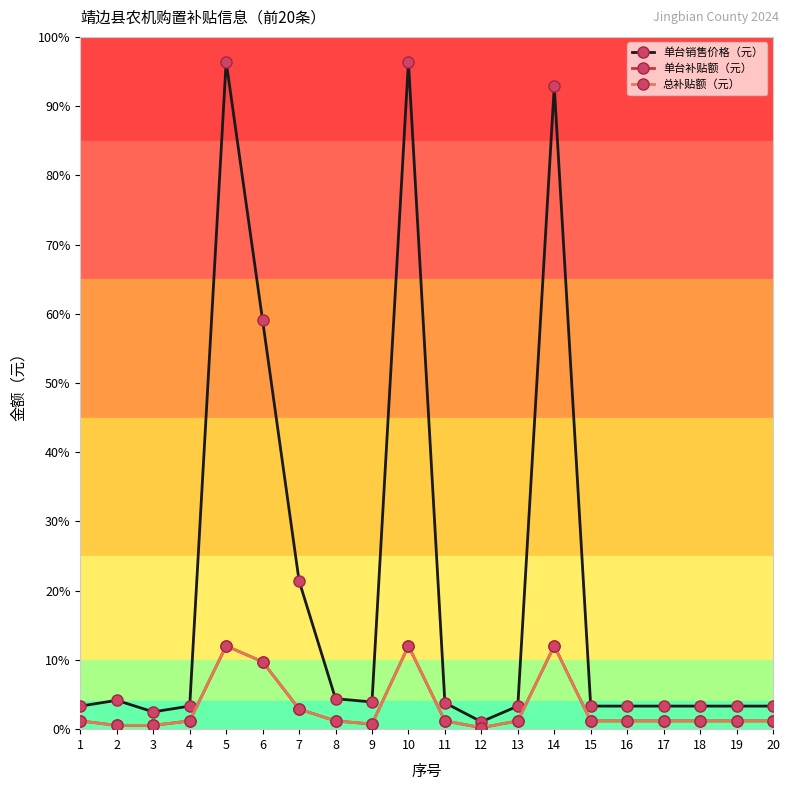

Reading right to left, what are all the values shown in this chart?

单台销售价格（元）: 14000	14000	14000	14000	14000	14000	390000	14000	4500	16000	405000	16500	18500	90000	248000	405000	14000	10500	17500	14000
单台补贴额（元）: 5000	5000	5000	5000	5000	5000	50500	5000	930	5000	50500	3100	5000	12200	40900	50500	5000	2300	2300	5000
总补贴额（元）: 5000	5000	5000	5000	5000	5000	50500	5000	930	5000	50500	3100	5000	12200	40900	50500	5000	2300	2300	5000